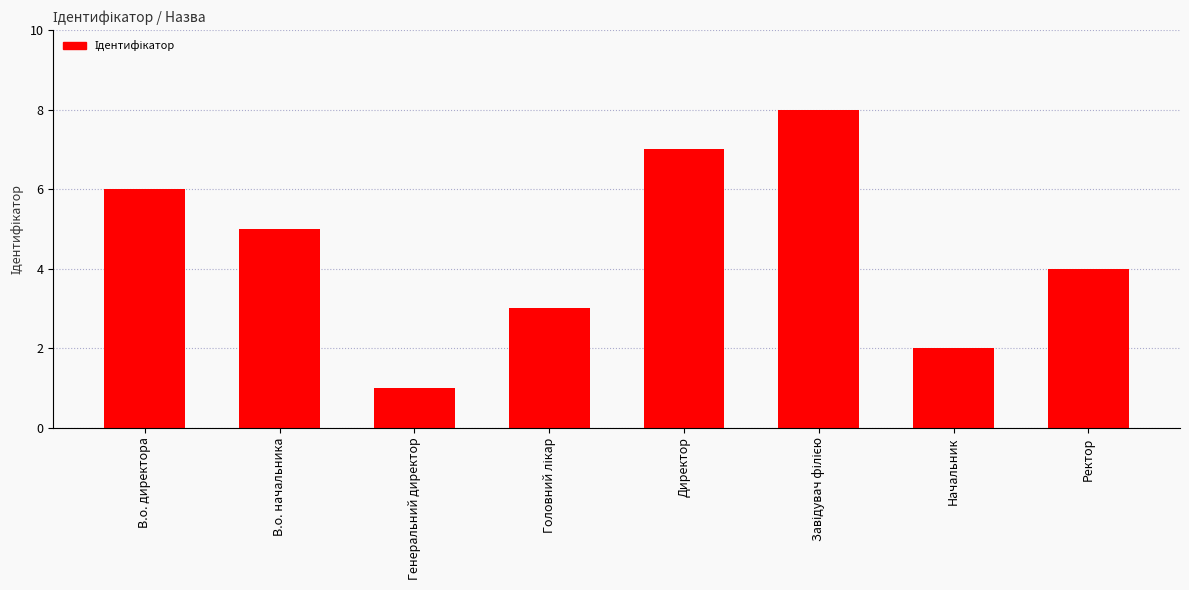

How many data points are less than 5?

4